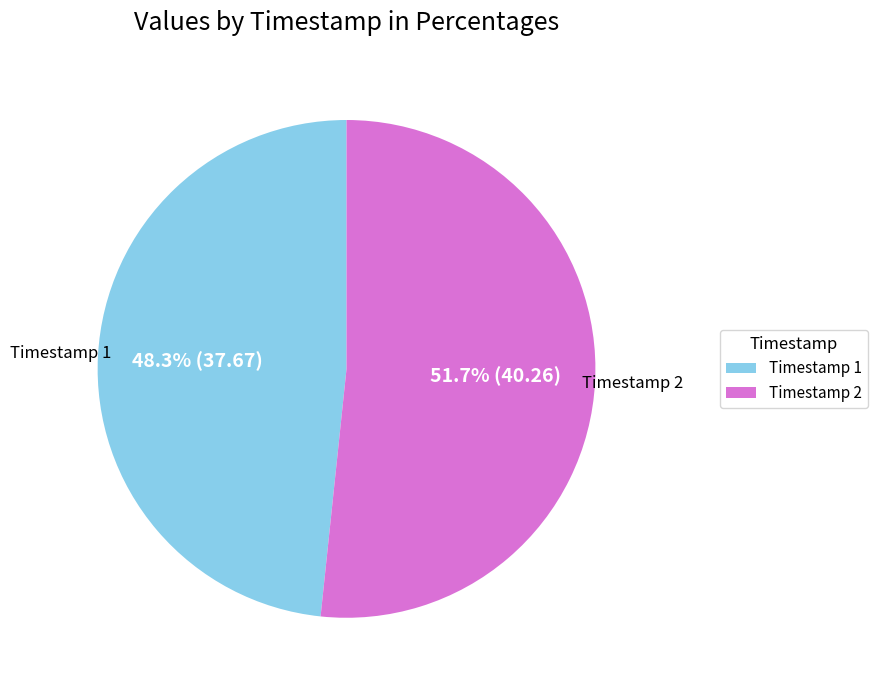

Is there any slice that represents more than half of the pie?

Yes